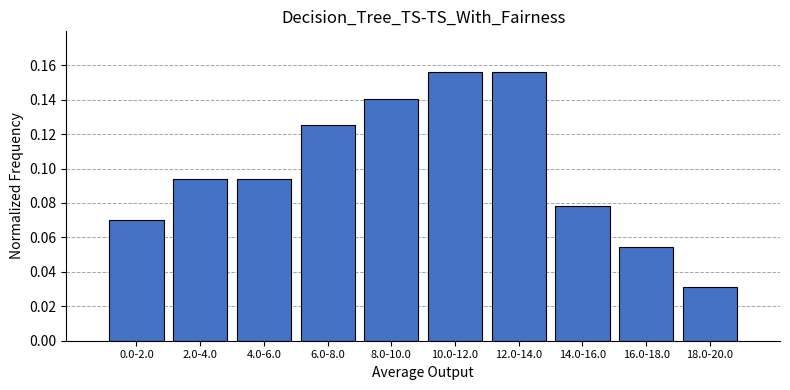

Where is the data nearest to the value 0?

18.0-20.0